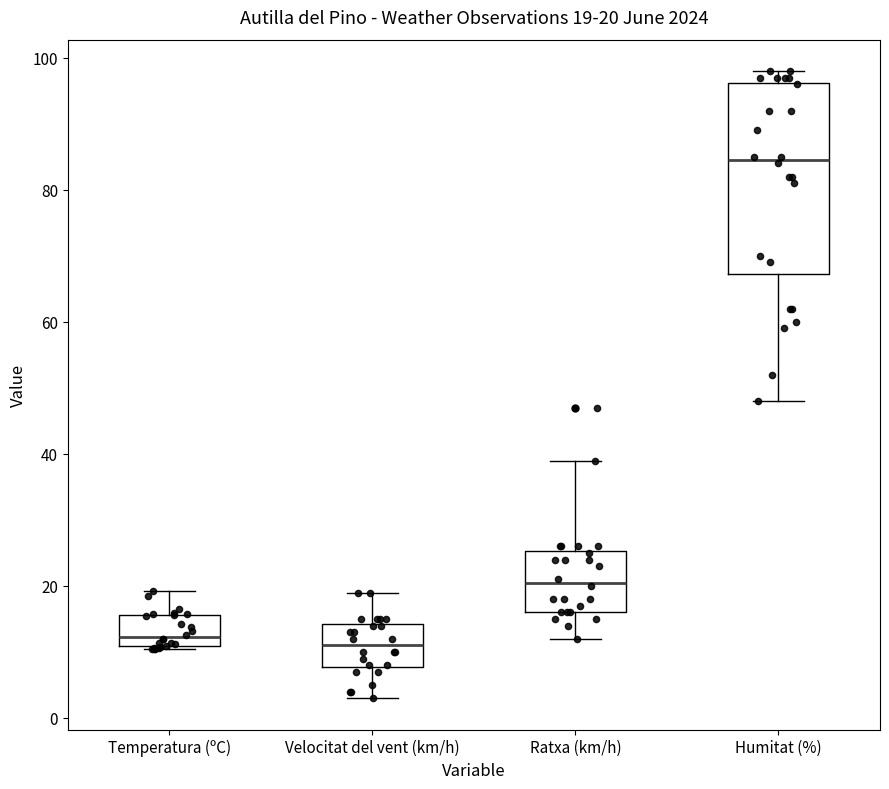

Which box has the highest median line?

Humitat (%)